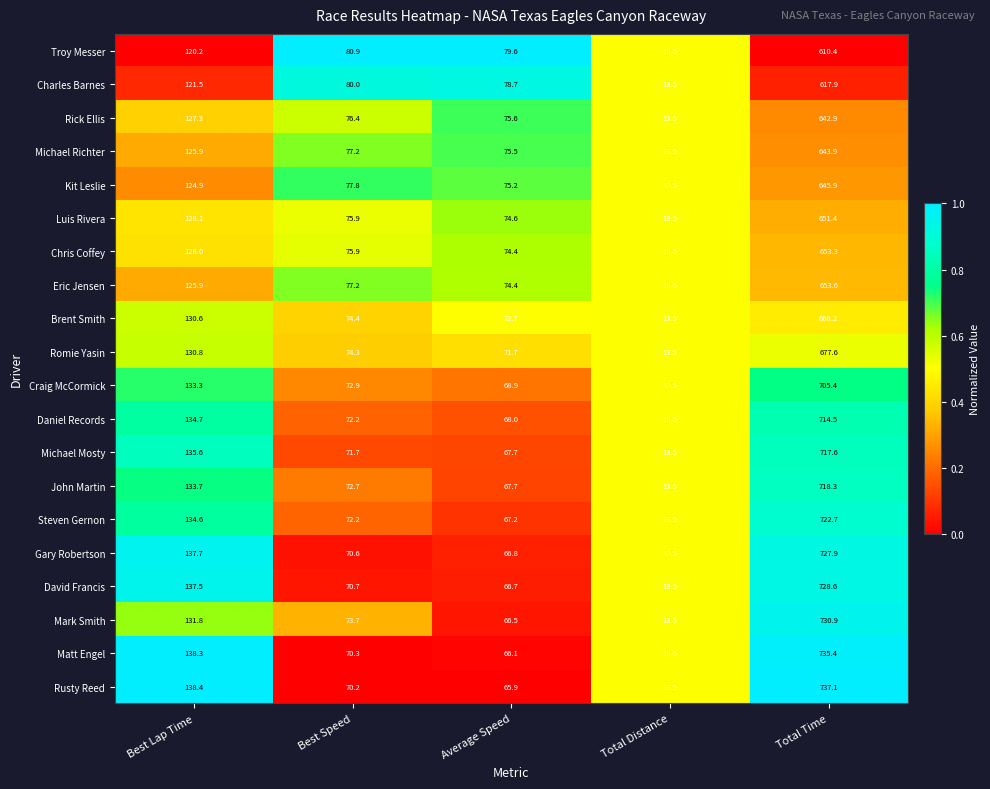

What is the difference between the David Francis values at Total Distance and Total Time?

715.1